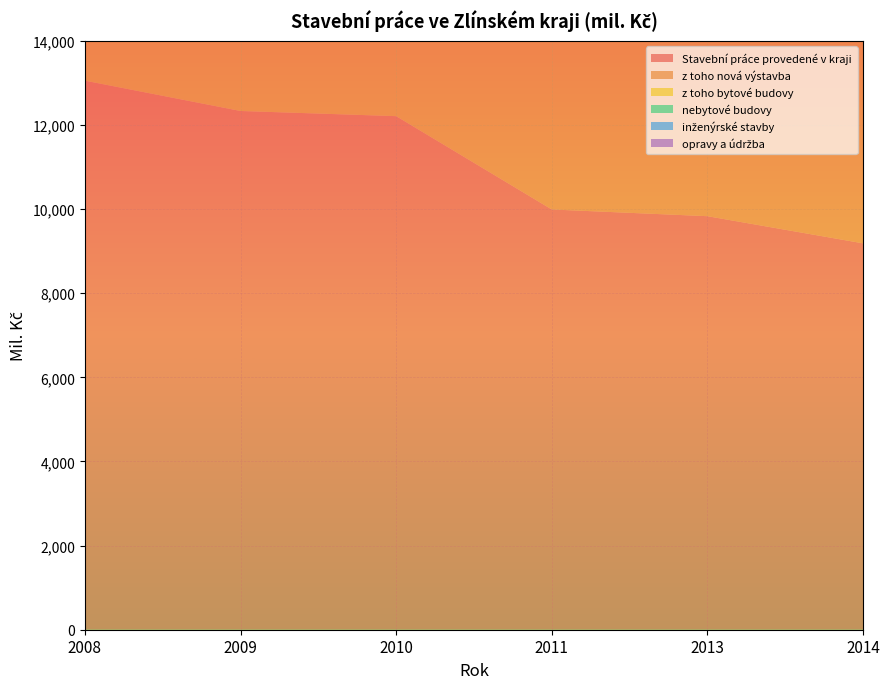

Reading left to right, what are all the values shown in this chart?

Stavební práce provedené v kraji: 2008=13054.0	2009=12333.0	2010=12210.0	2011=9991.0	2013=9831.8	2014=9186.0
z toho nová výstavba: 2008=11405.0	2009=10503.0	2010=11291.0	2011=8948.8	2013=8543.9	2014=8089.0
z toho bytové budovy: 2008=1890.0	2009=1688.0	2010=1577.0	2011=1590.4	2013=709.0	2014=1133.0
nebytové budovy: 2008=4852.0	2009=3373.0	2010=4693.0	2011=4169.3	2013=4268.9	2014=3218.0
inženýrské stavby: 2008=4423.0	2009=5124.0	2010=4936.0	2011=2989.0	2013=3566.0	2014=3738.0
opravy a údržba: 2008=1192.0	2009=1721.0	2010=918.0	2011=1042.3	2013=1287.9	2014=1097.0